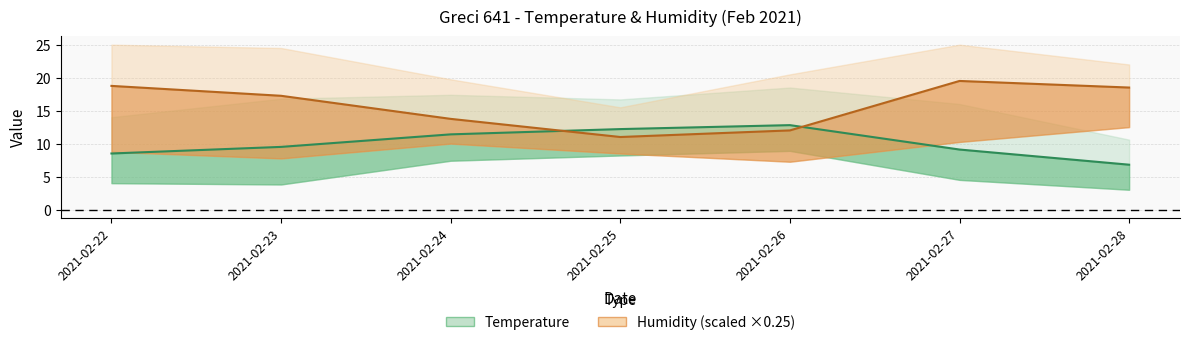

True or false: Humidity MED (×0.25) has more than 0 points higher than both neighbors.

True